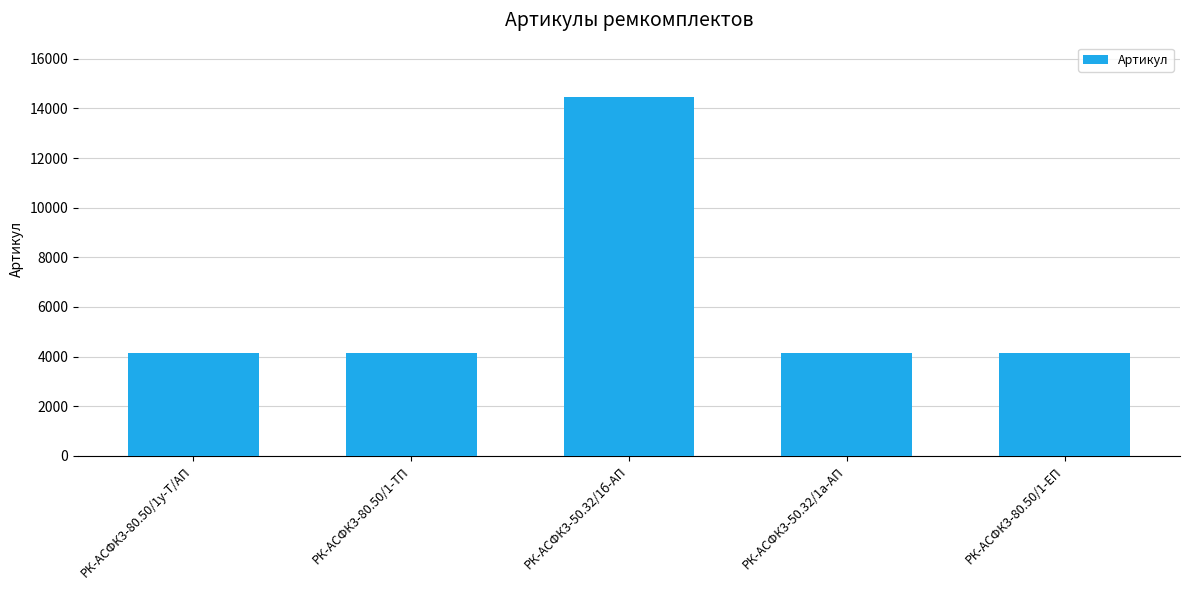

What is the label of the 3rd bar from the left?

РК-АСФК3-50.32/1б-АП